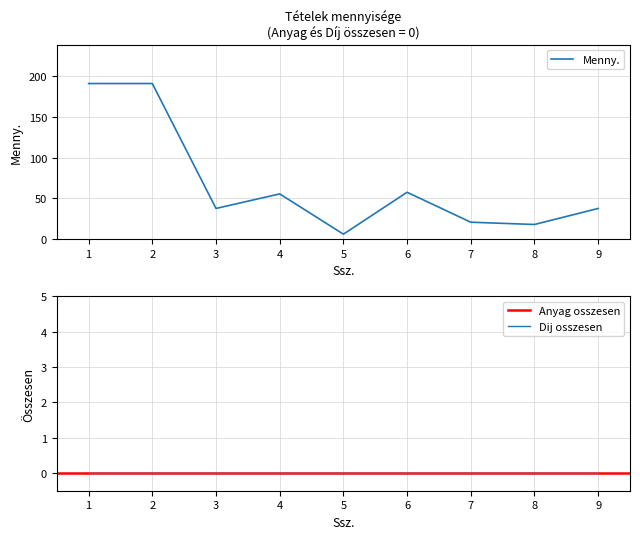

True or false: Anyag osszesen and Dij osszesen intersect in this chart.

False